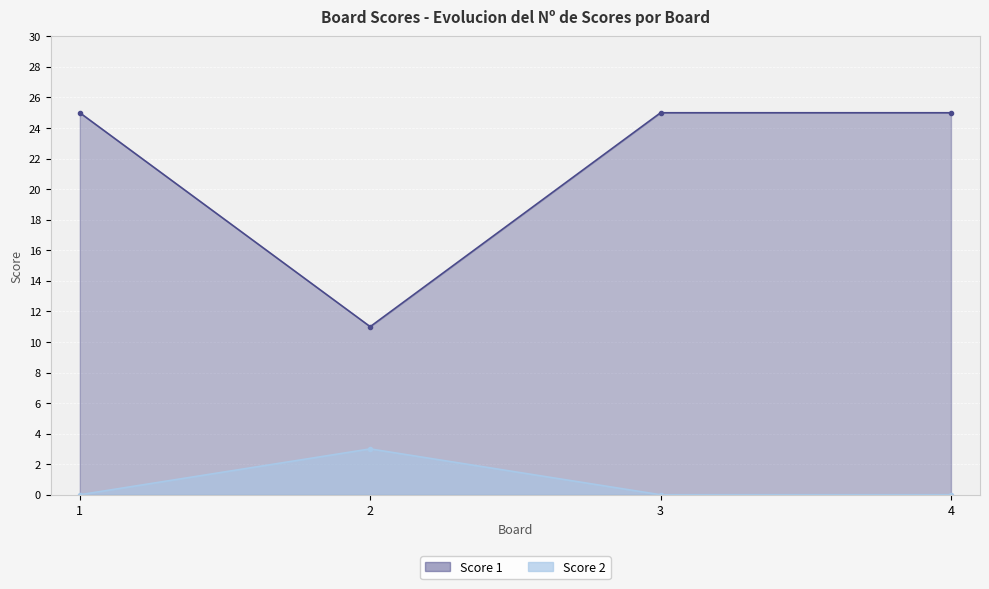

Which series has the largest total across all categories?

Score 1